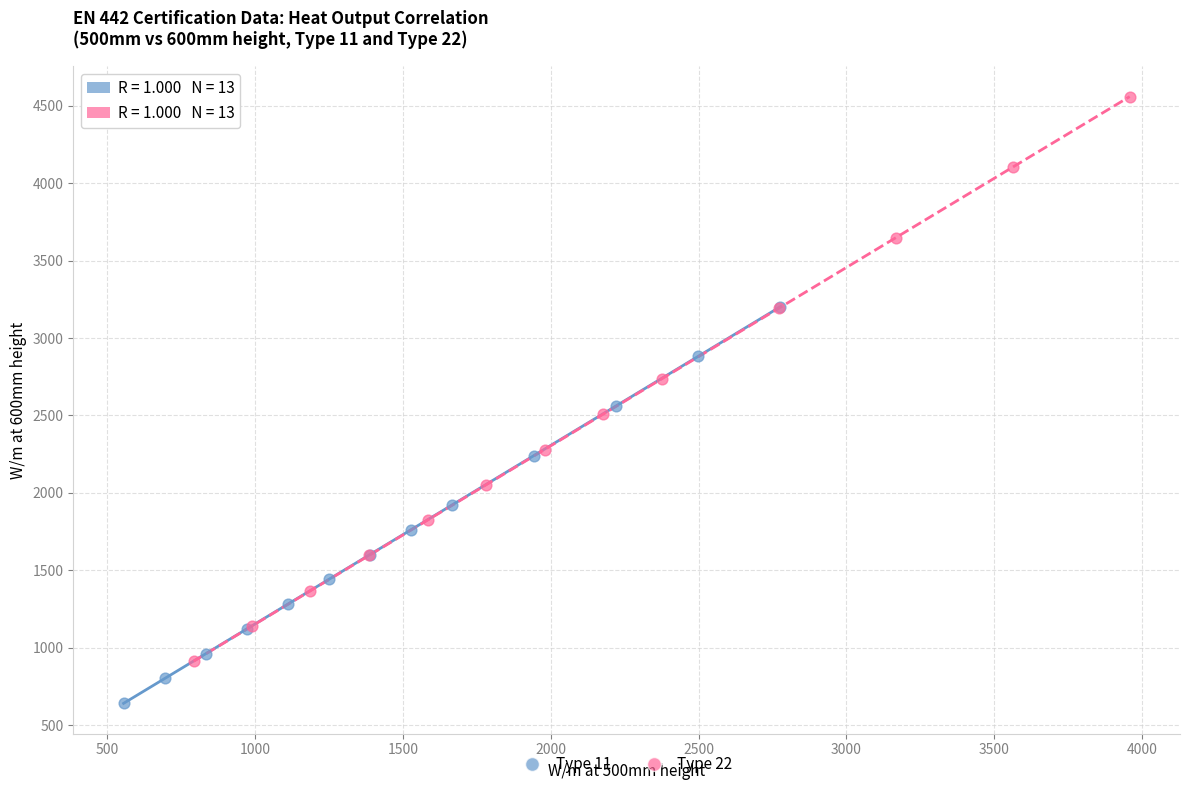

Which series has the widest spread of Y values?

Type 22